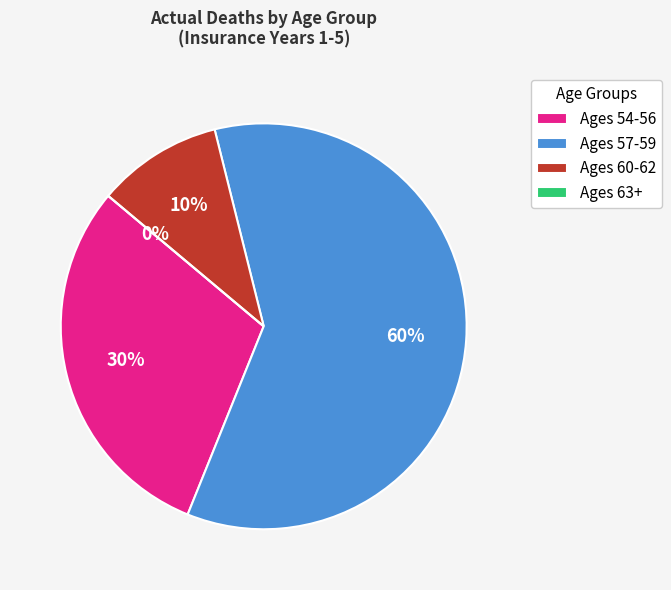

Rank the categories by value from lowest to highest.

Ages 63+, Ages 60-62, Ages 54-56, Ages 57-59